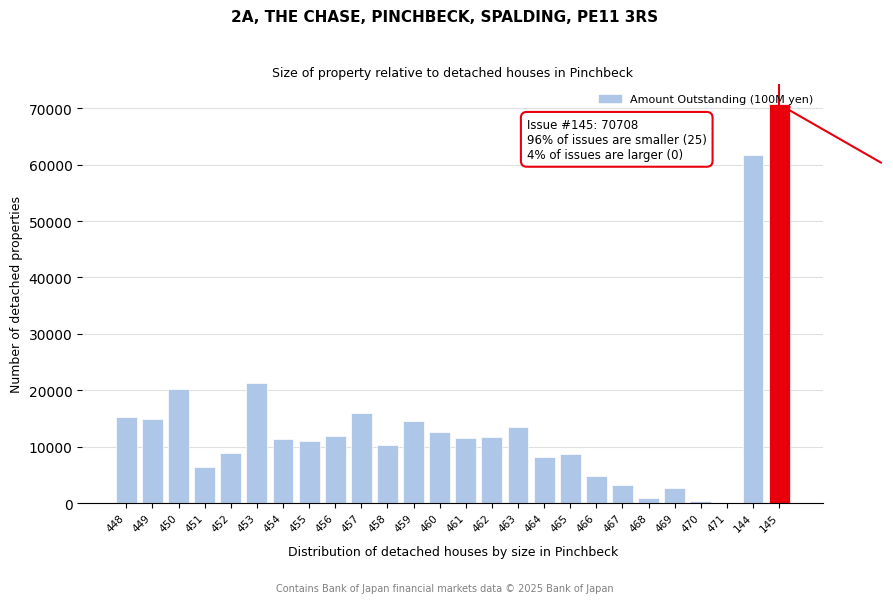

What is the change in value from 460 to 467?

-9413